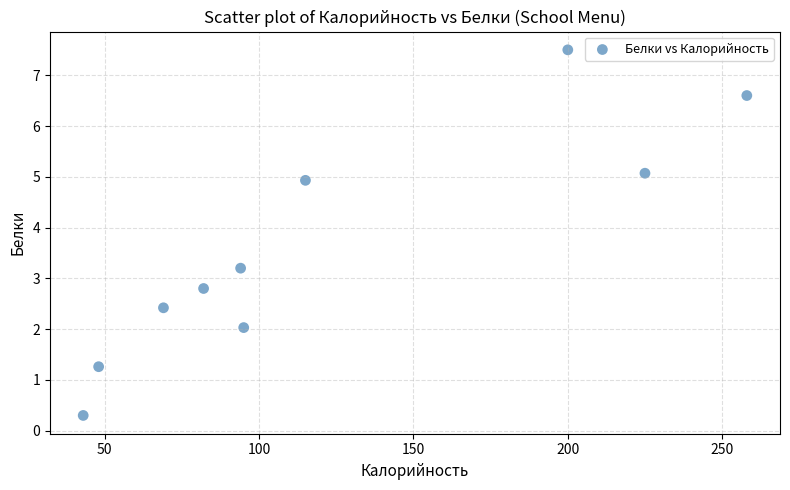

What is the average Y value?

3.6